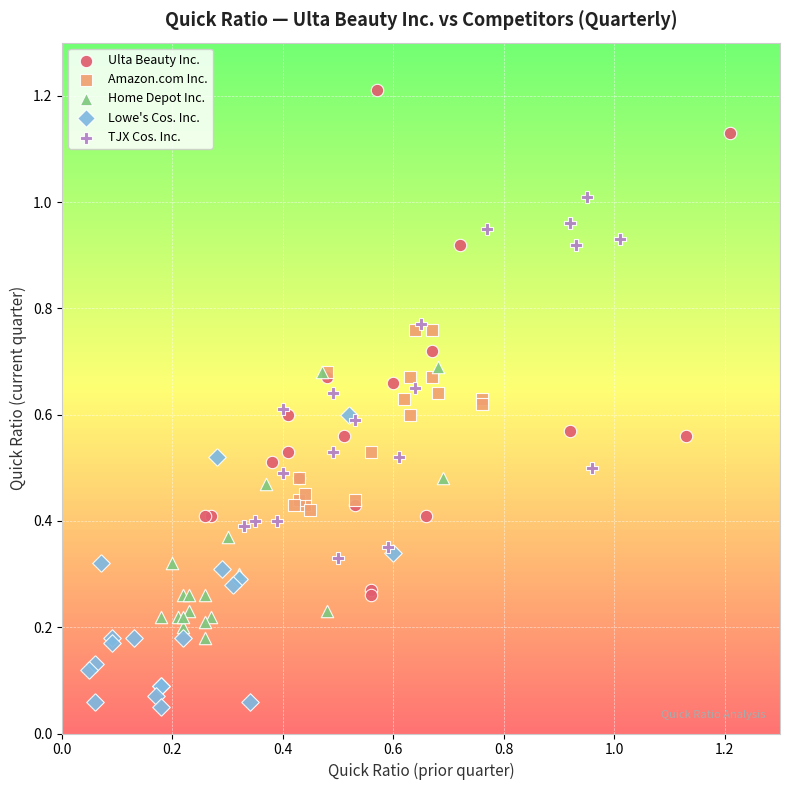

Which series contains the lowest Y value?

Lowe's Cos. Inc.